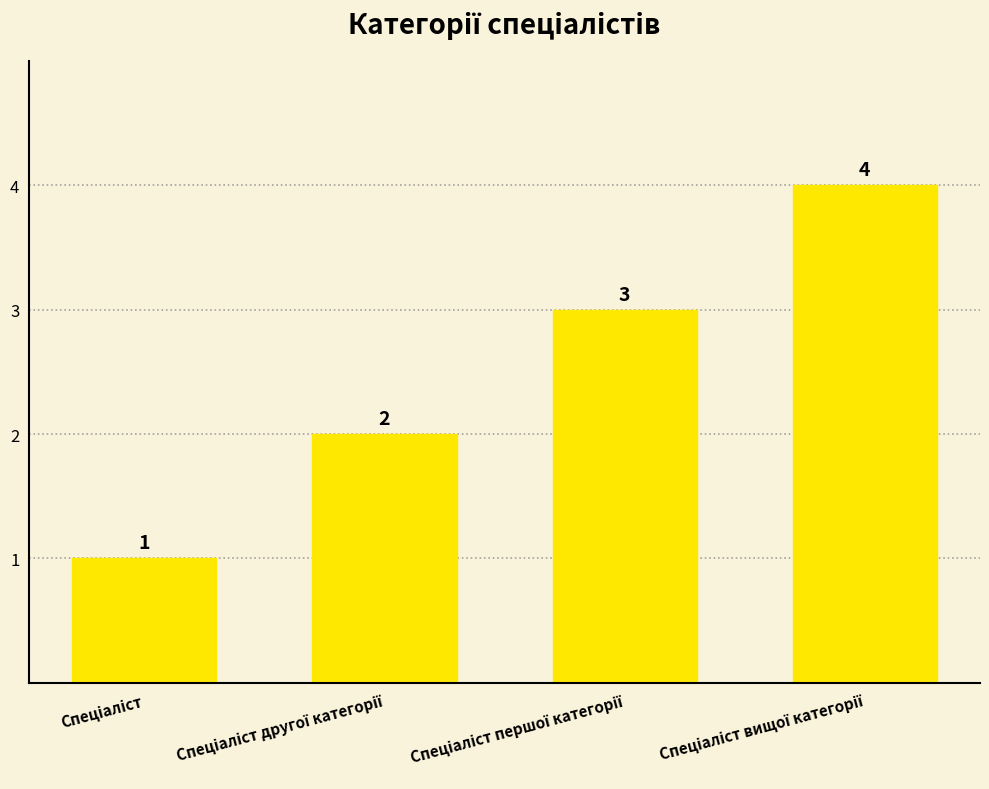

How many values are between 2 and 4?

3